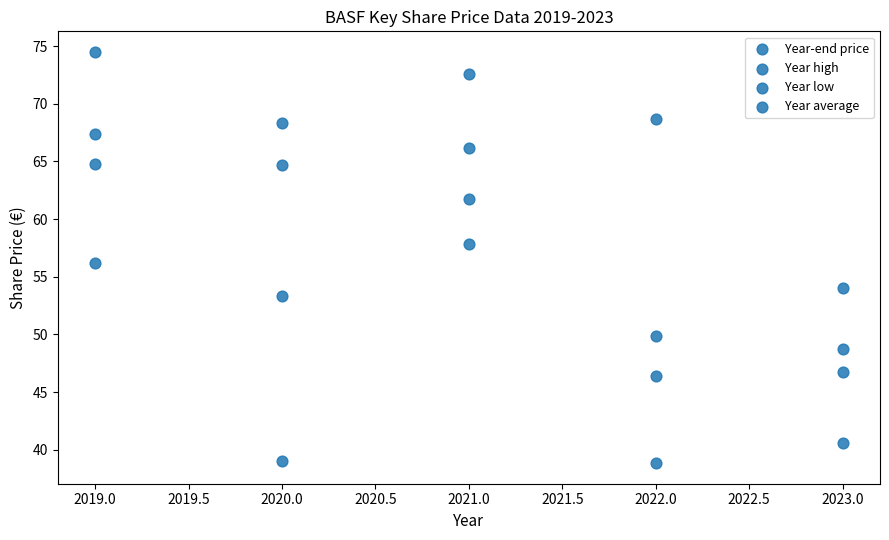

Count the number of points in this scatter plot.

20